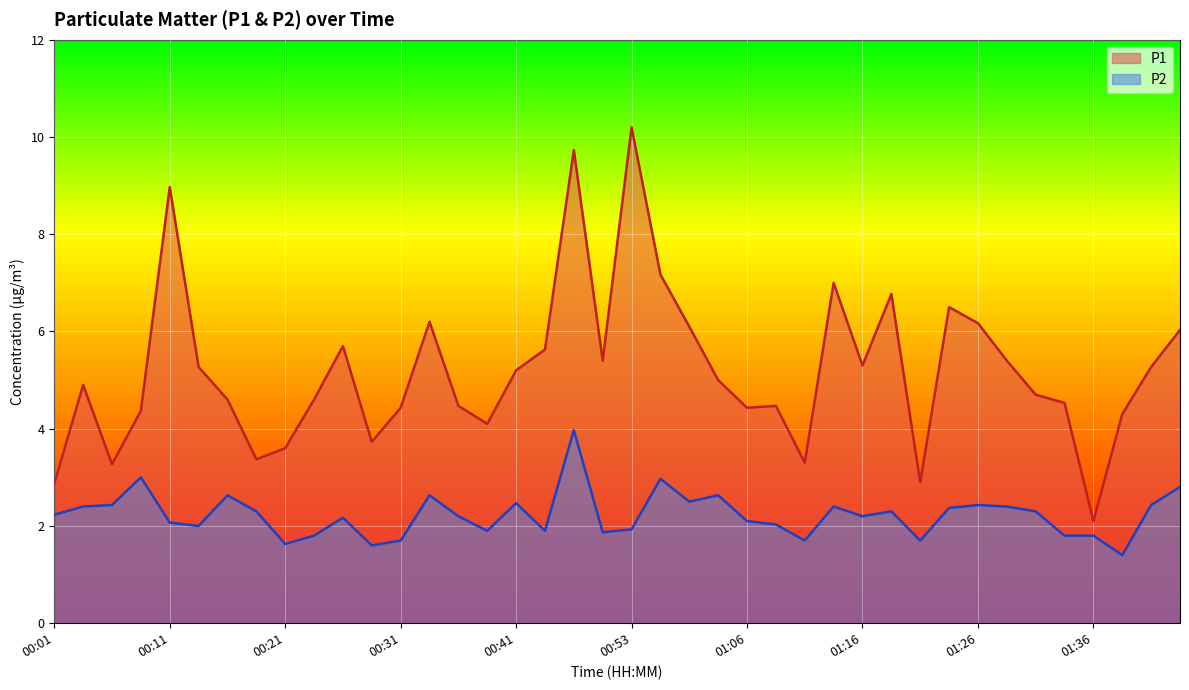

Where is the first local maximum for P1?

00:04